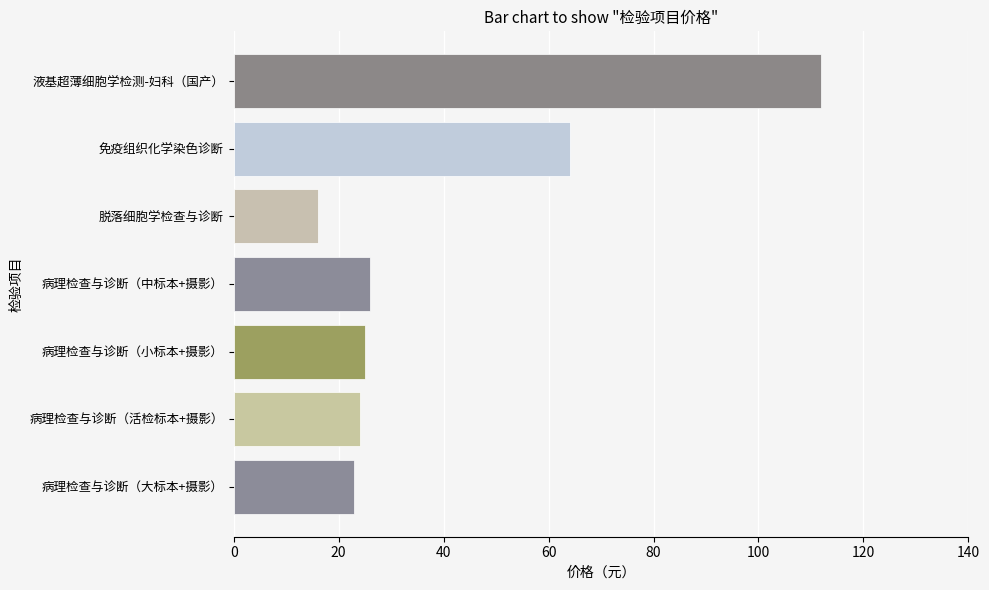

What is the difference between the maximum and minimum values?

96